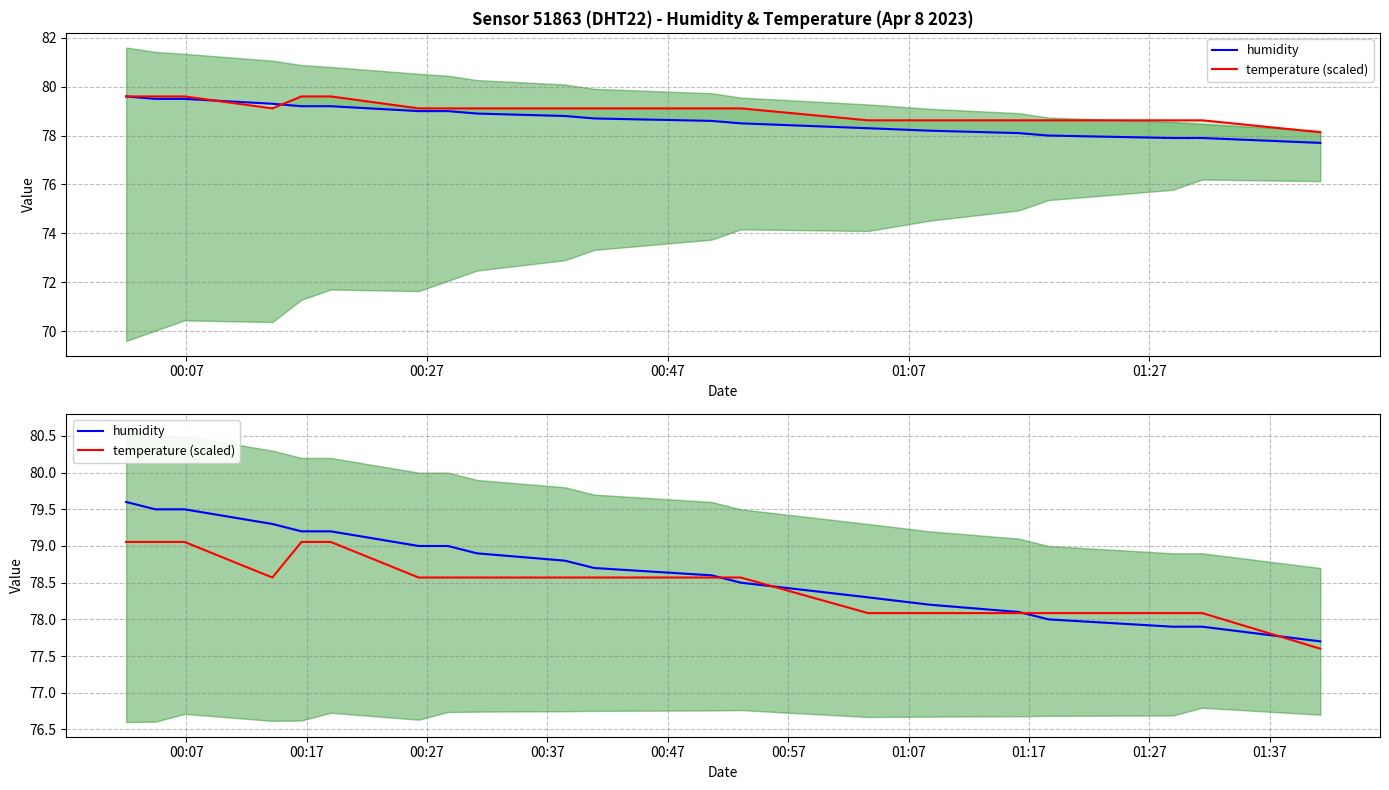

List the series in order of their peak value, lowest first.

temperature (scaled), humidity